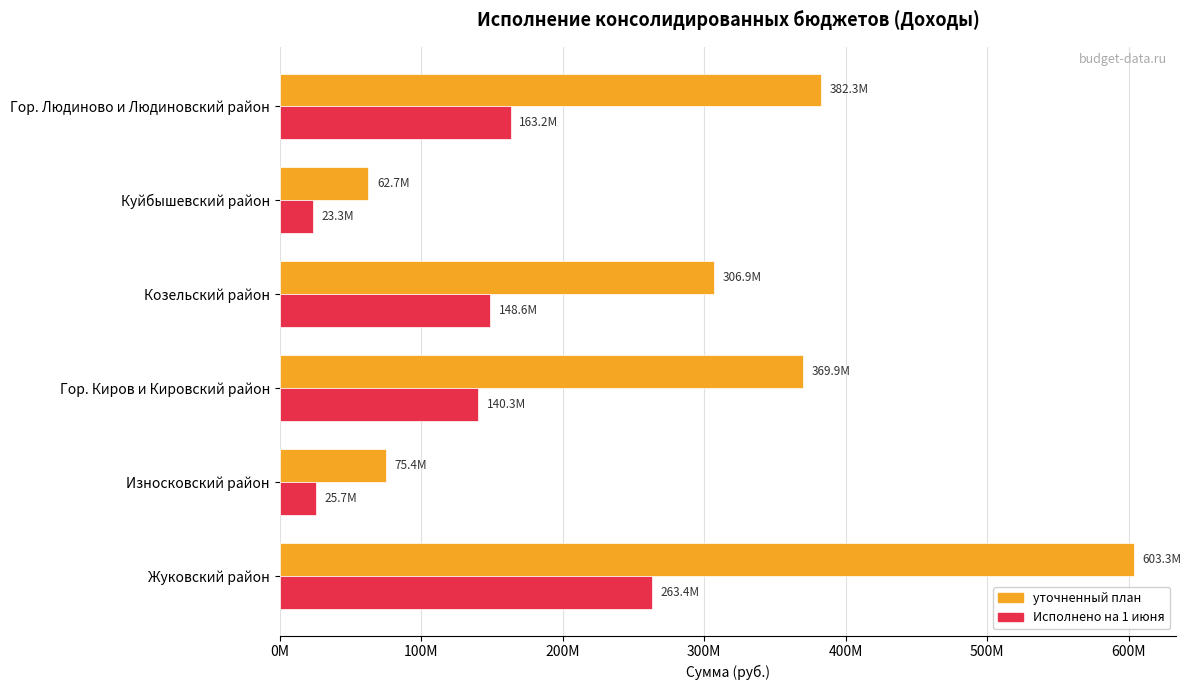

What is the difference between the second highest and second lowest values in the уточненный план series?

306911386.3